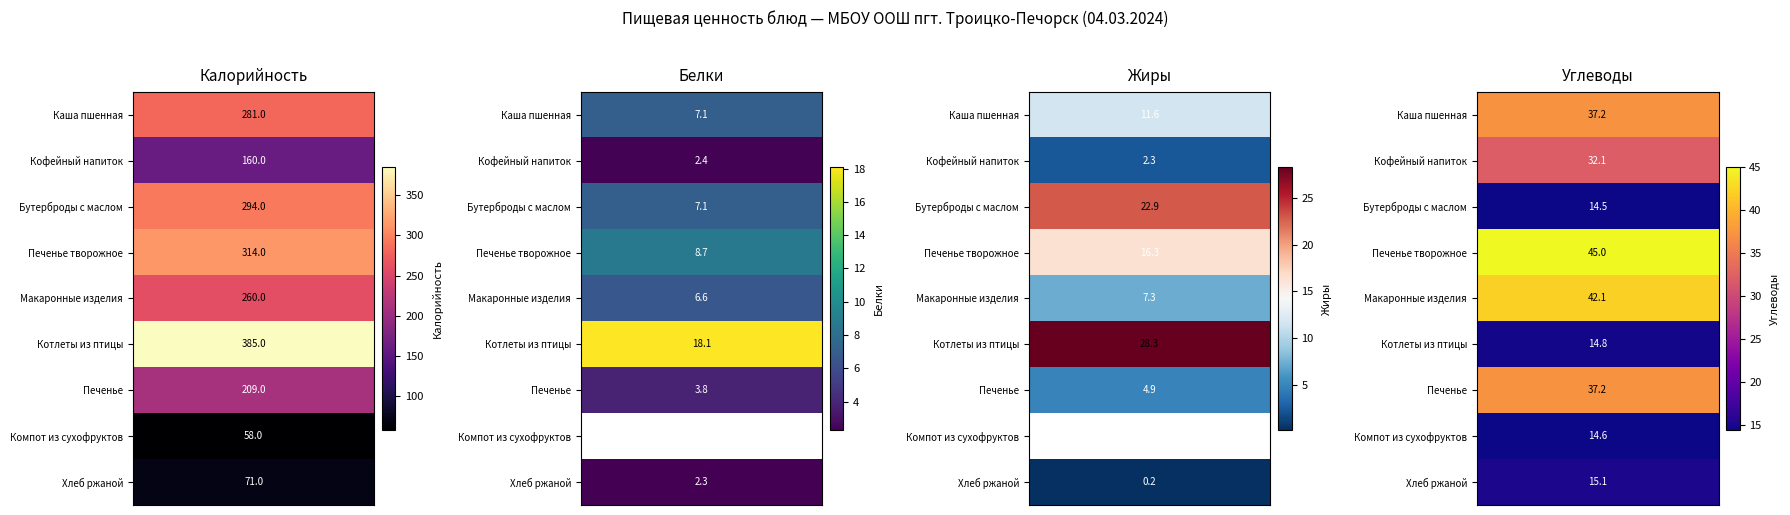

What is the spread (max minus min) of values at Печенье?

205.2